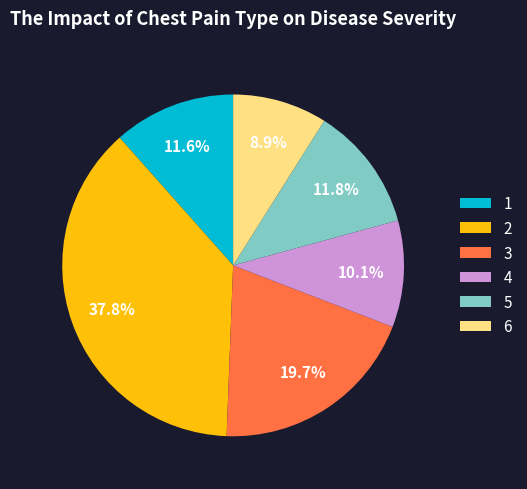

What is the largest slice in the pie chart?

2